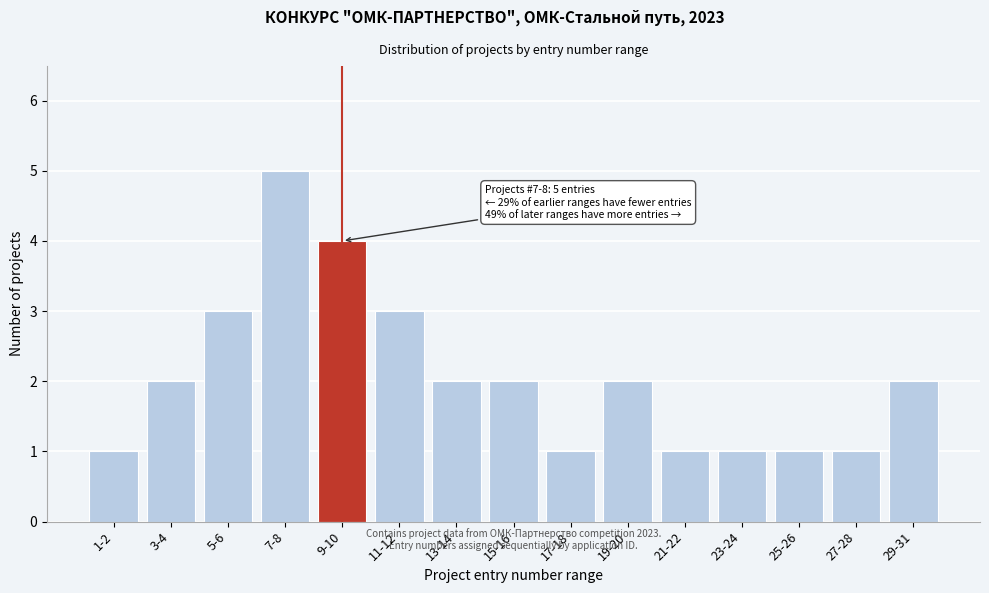

Reading left to right, list all the values displayed in this chart.

1-2=1	3-4=2	5-6=3	7-8=5	9-10=4	11-12=3	13-14=2	15-16=2	17-18=1	19-20=2	21-22=1	23-24=1	25-26=1	27-28=1	29-31=2